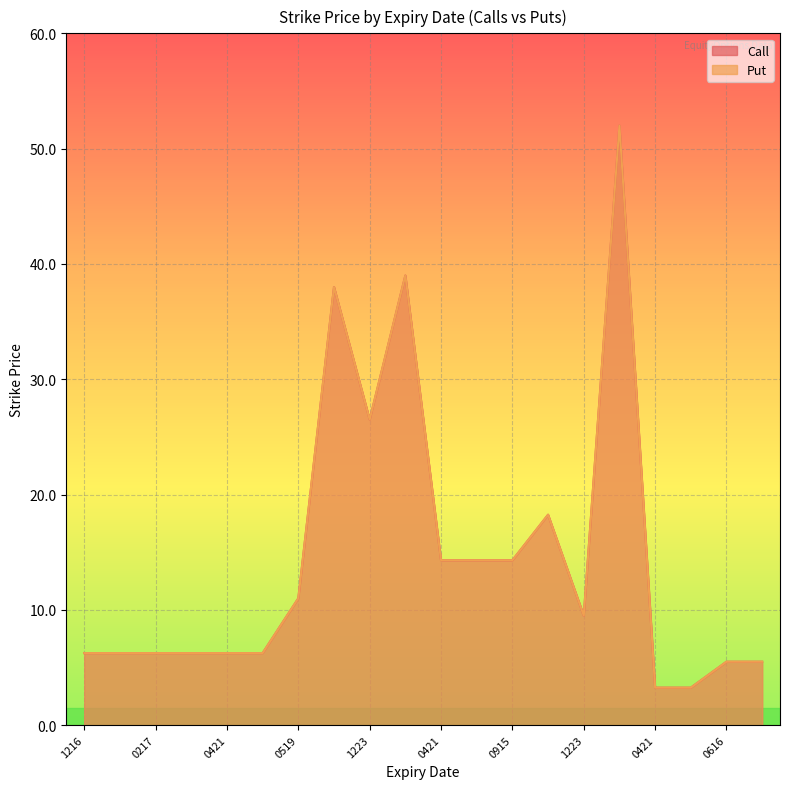

Which series has the largest total across all categories?

Call